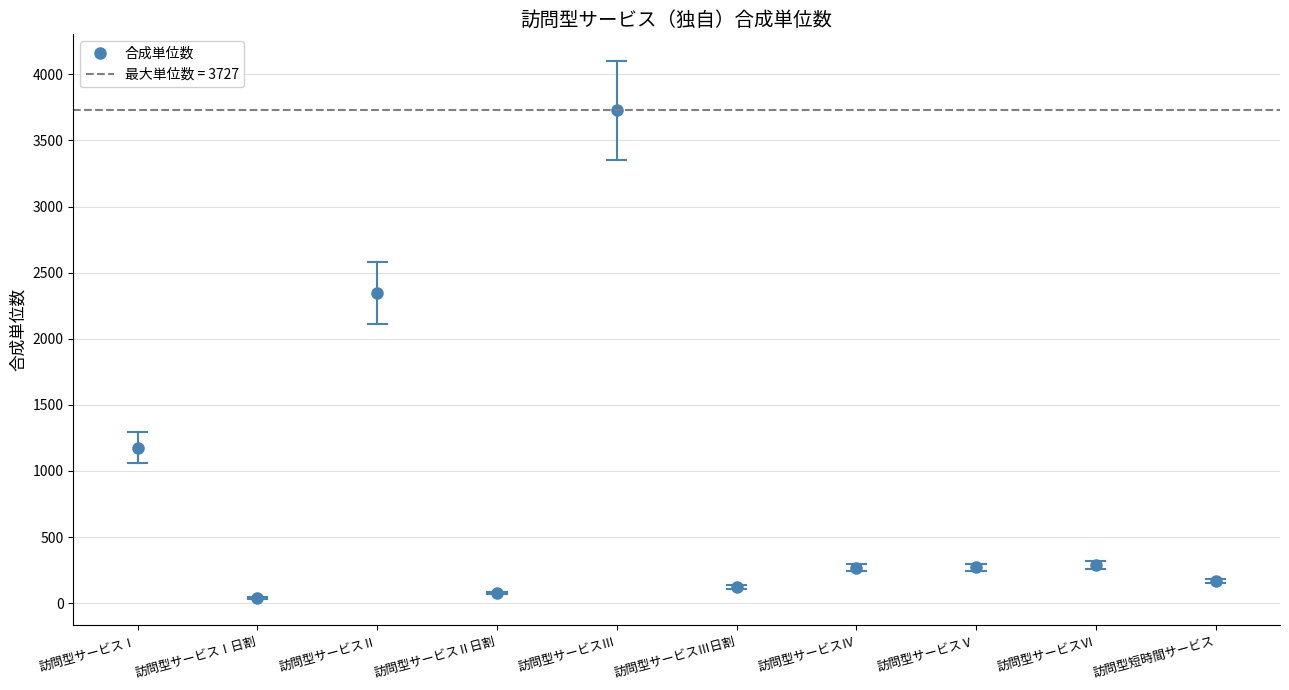

What is the change in value from 訪問型サービスⅣ to 訪問型短時間サービス?

-101